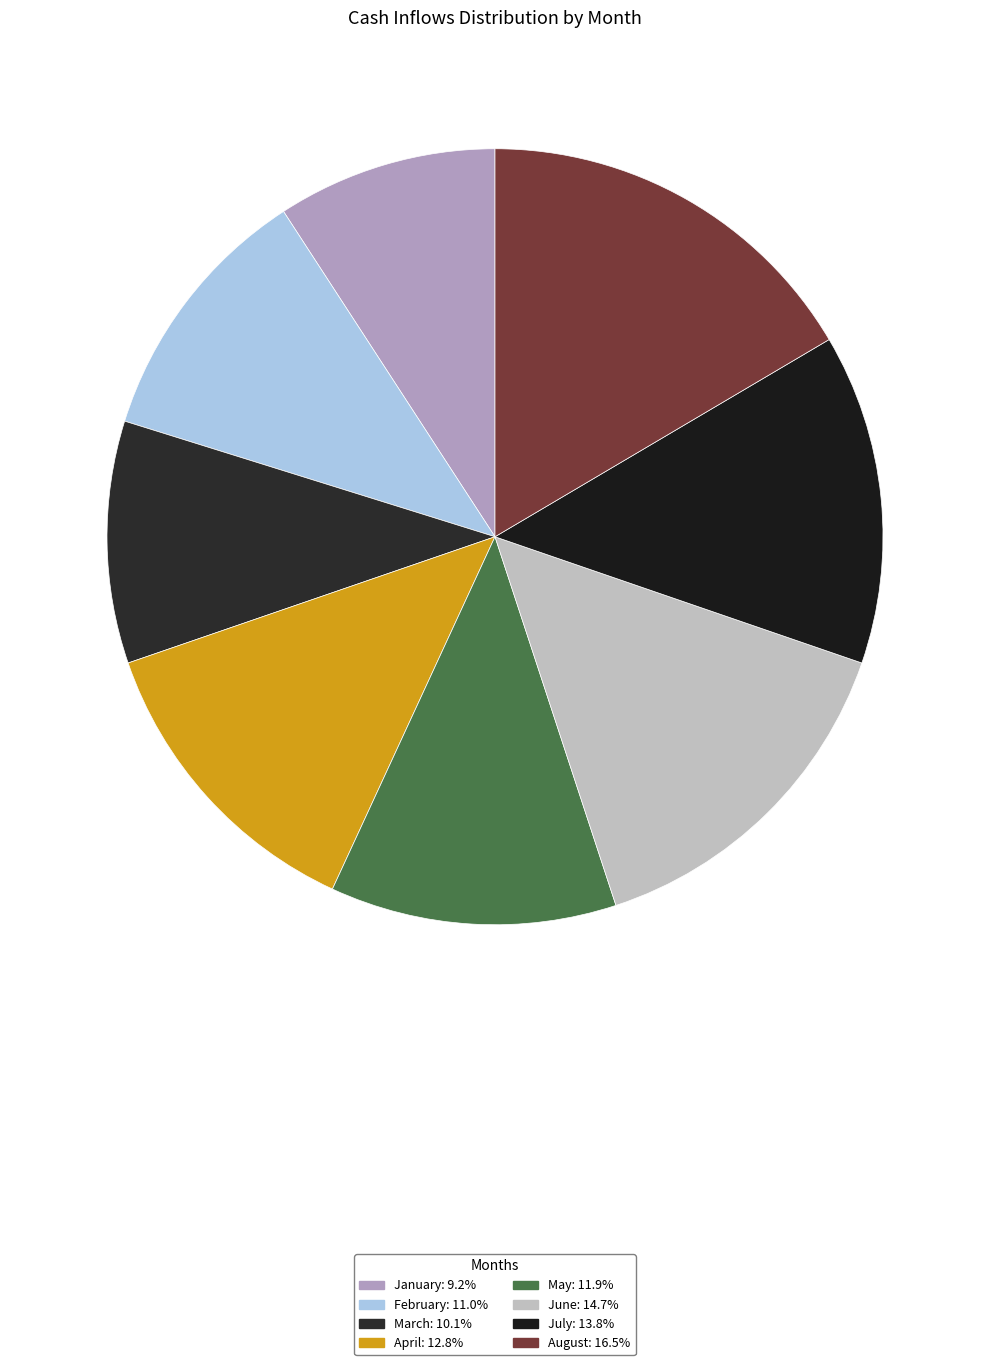

The March slice represents 17% of the pie. True or false?

False